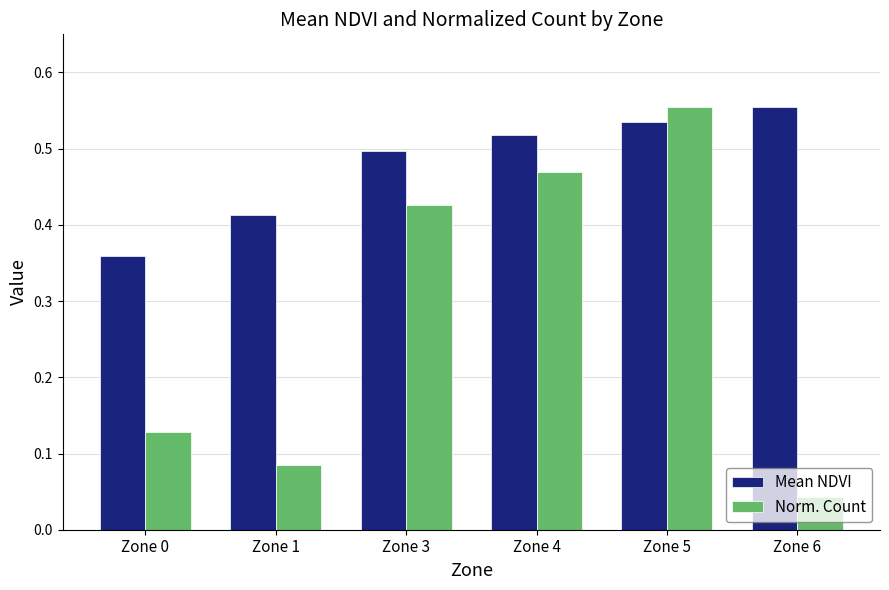

Count the Mean NDVI values in the range 0 to 1.

6